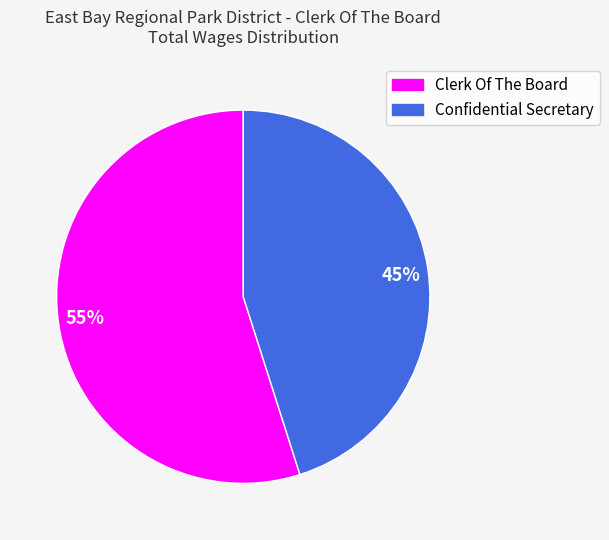

Rank the categories by value from highest to lowest.

55%, 45%